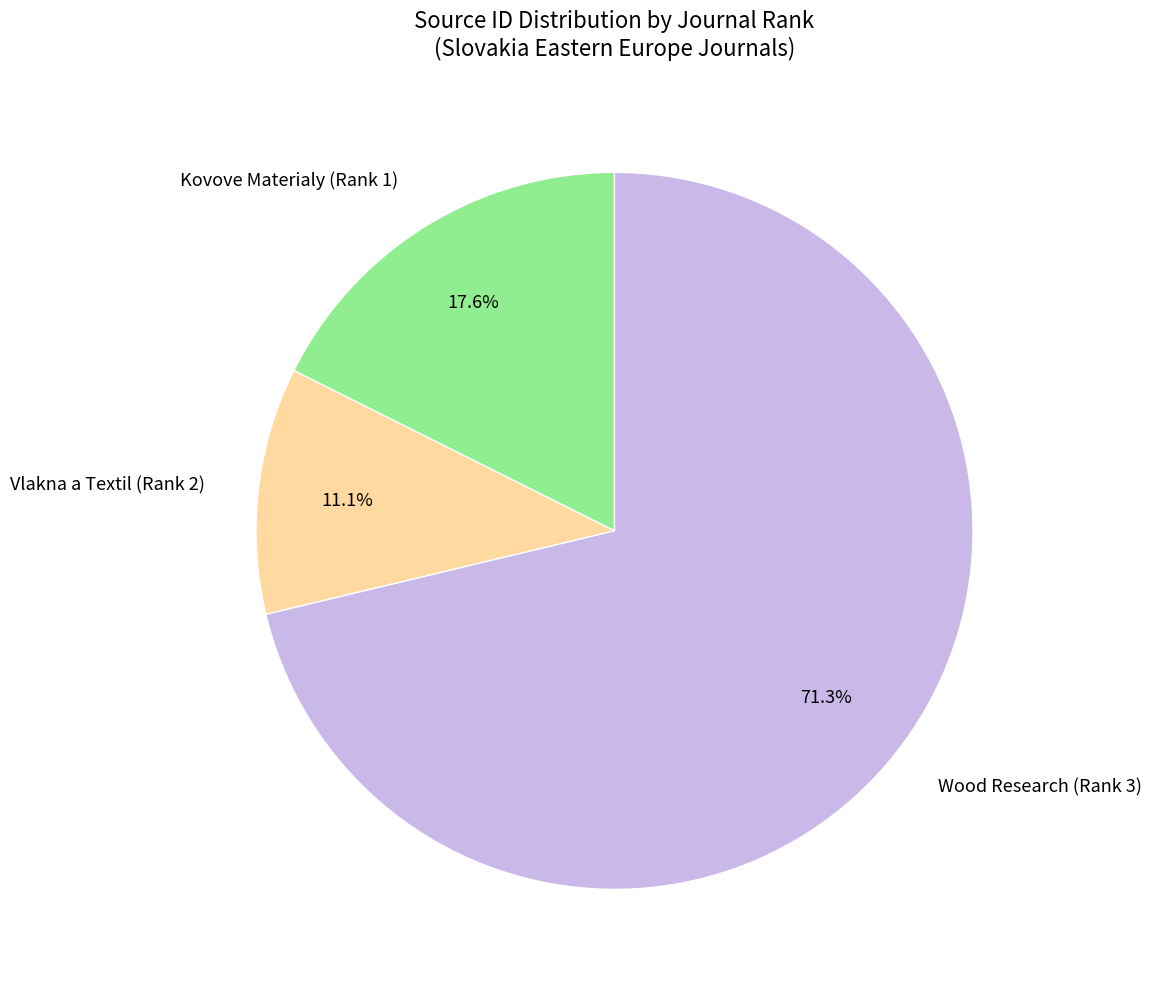

Do Vlakna a Textil (Rank 2) and Wood Research (Rank 3) together represent more than half of the pie?

Yes